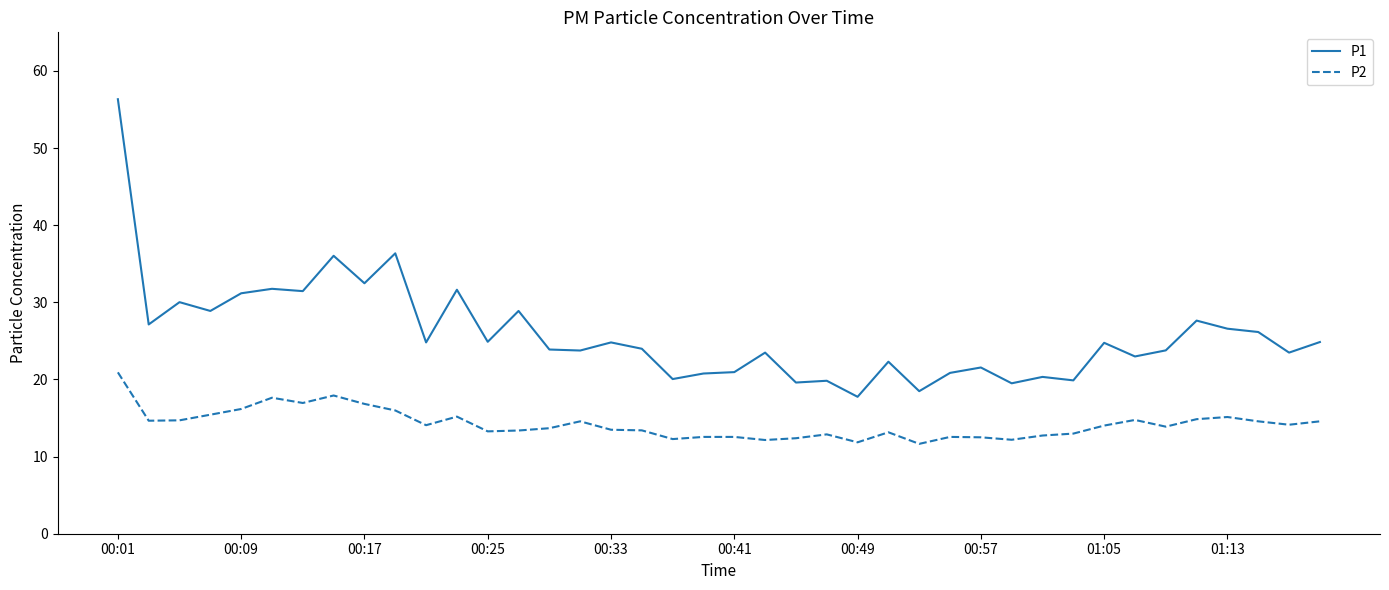

True or false: P1 and P2 intersect in this chart.

False